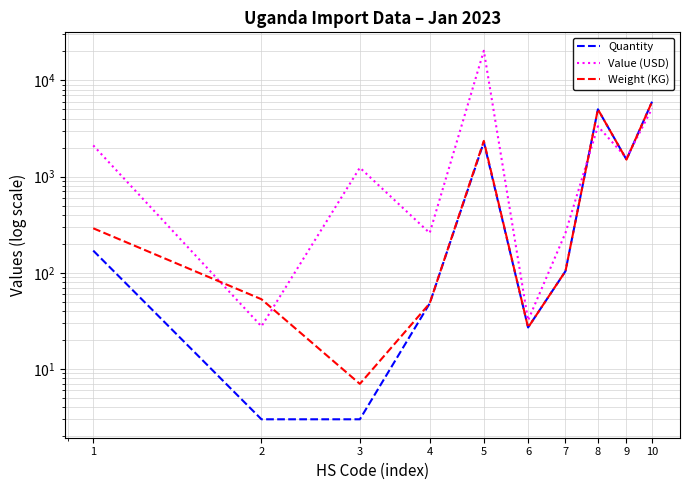

What is the difference between the Quantity values at 2 and 4?

45.0